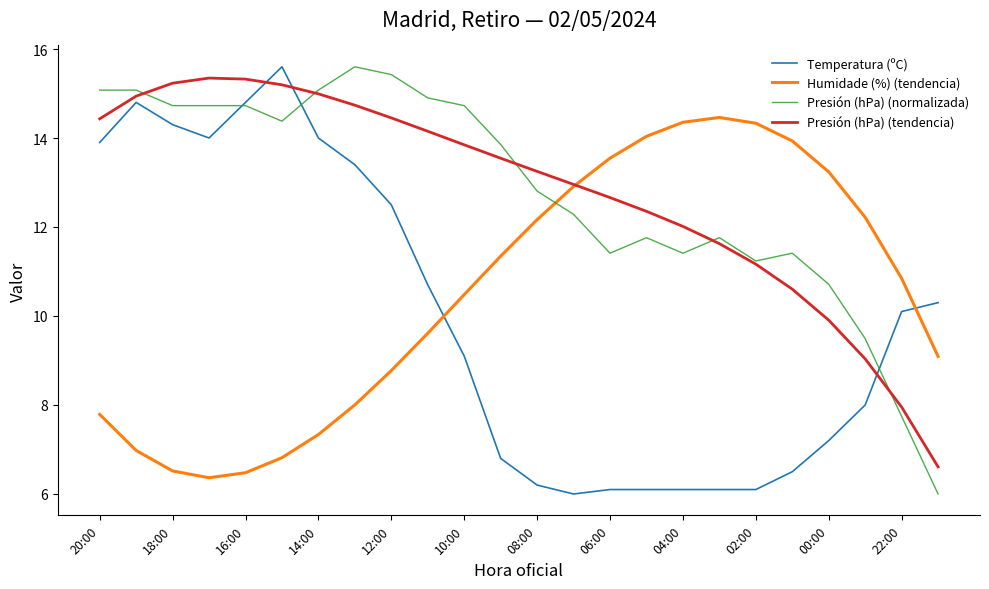

What is the minimum value shown in the chart?

6.0